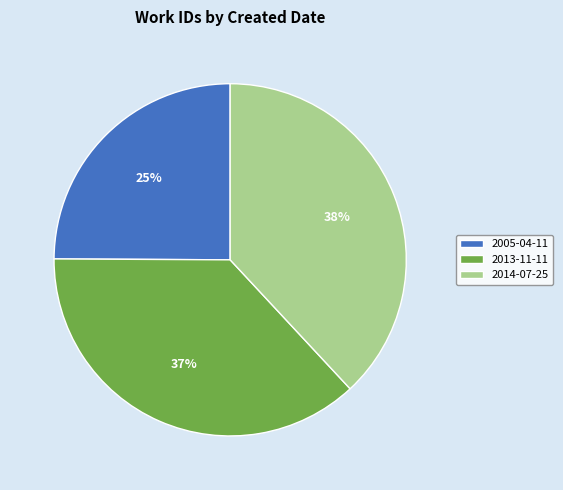

What percentage is the 2013-11-11 slice, to the nearest percent?

37%